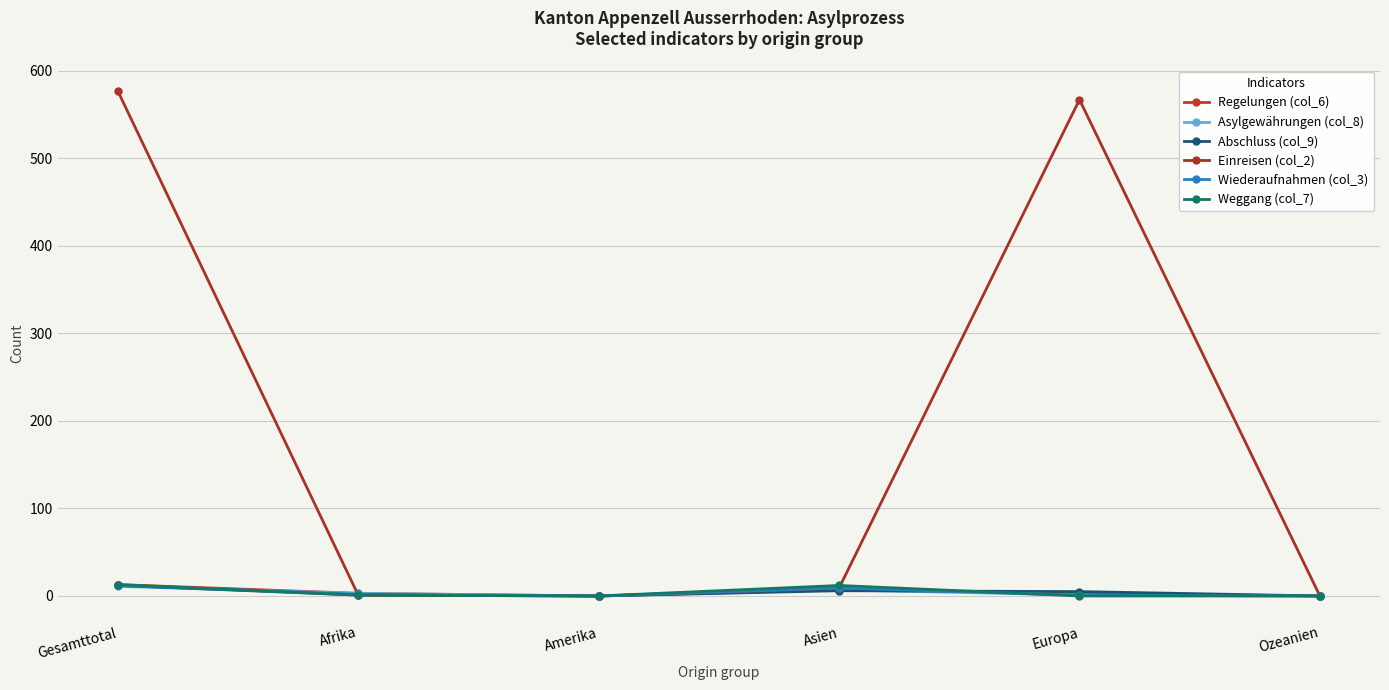

What is the sum of the Abschluss (col_9) values at Asien and Ozeanien?

6